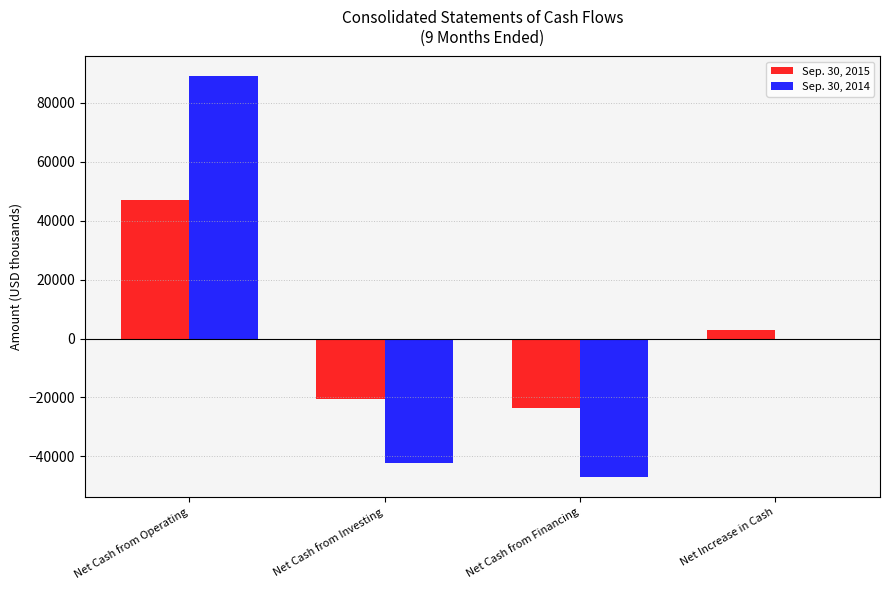

The value of Sep. 30, 2015 at Net Cash from Operating is 47034. True or false?

True